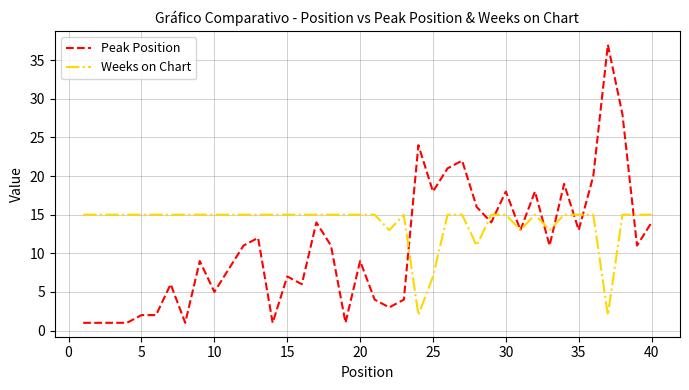

Which series has the largest range (max minus min)?

Peak Position